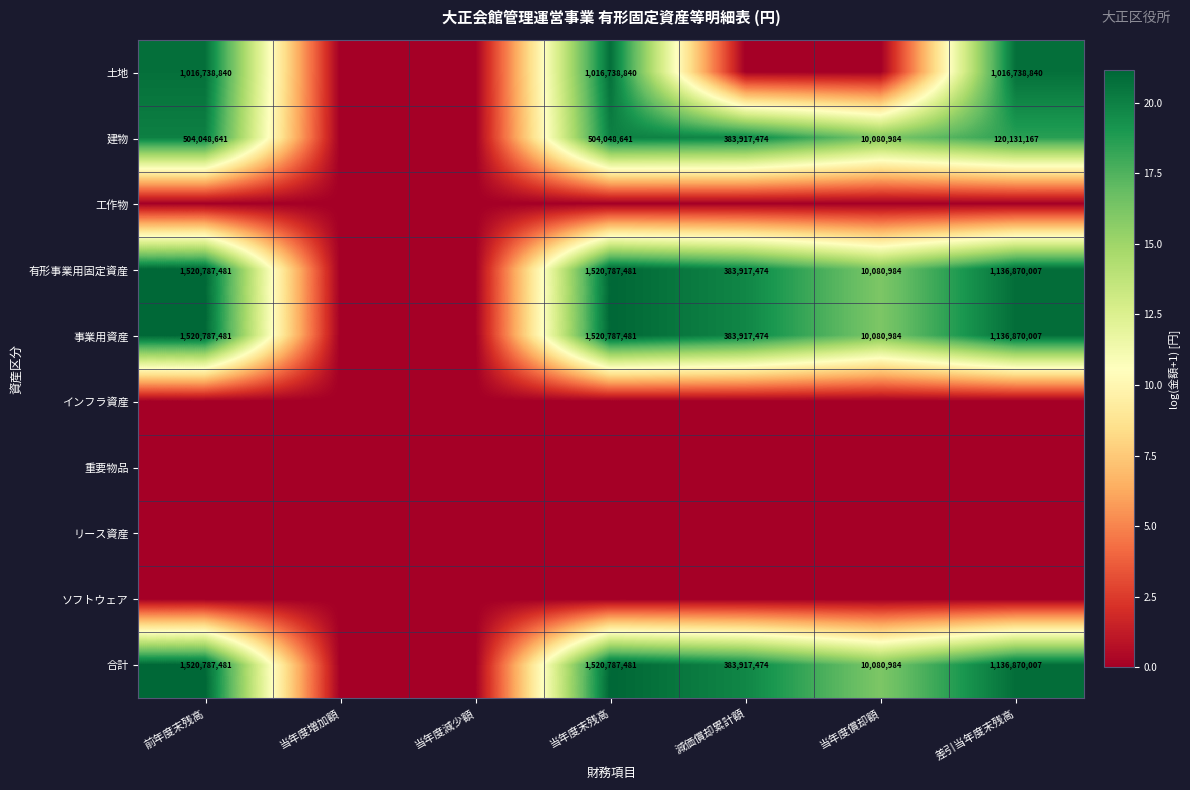

Is the value of 事業用資産 at 当年度末残高 greater than the value of 有形事業用固定資産 at 当年度償却額?

Yes